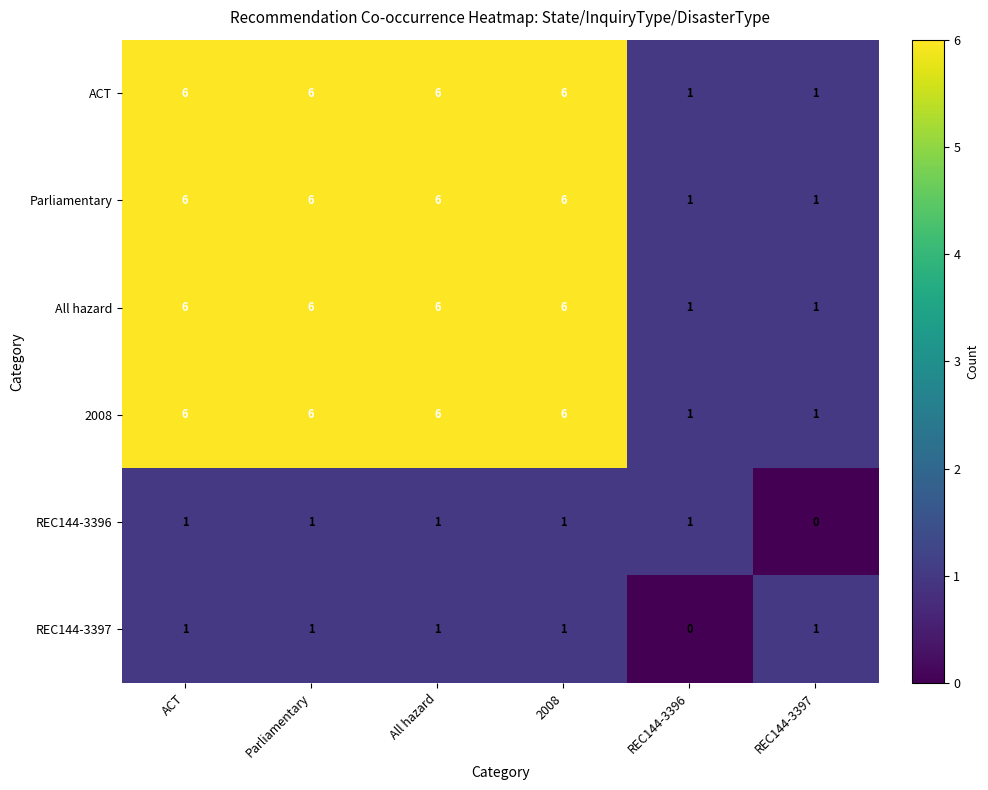

What is the total value across all series at Parliamentary?

26